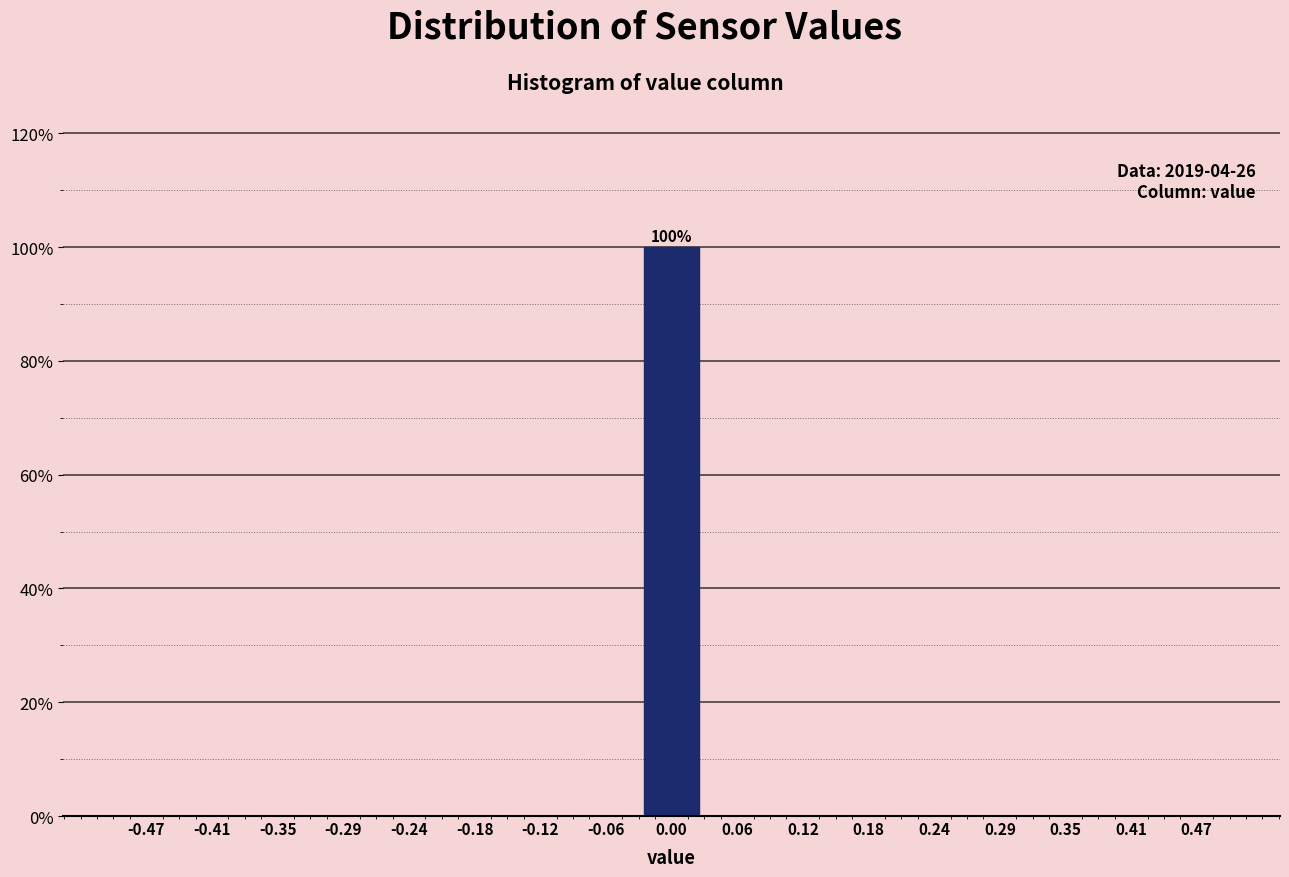

Which range on the x-axis has the tallest bar?

-0.03 to 0.03